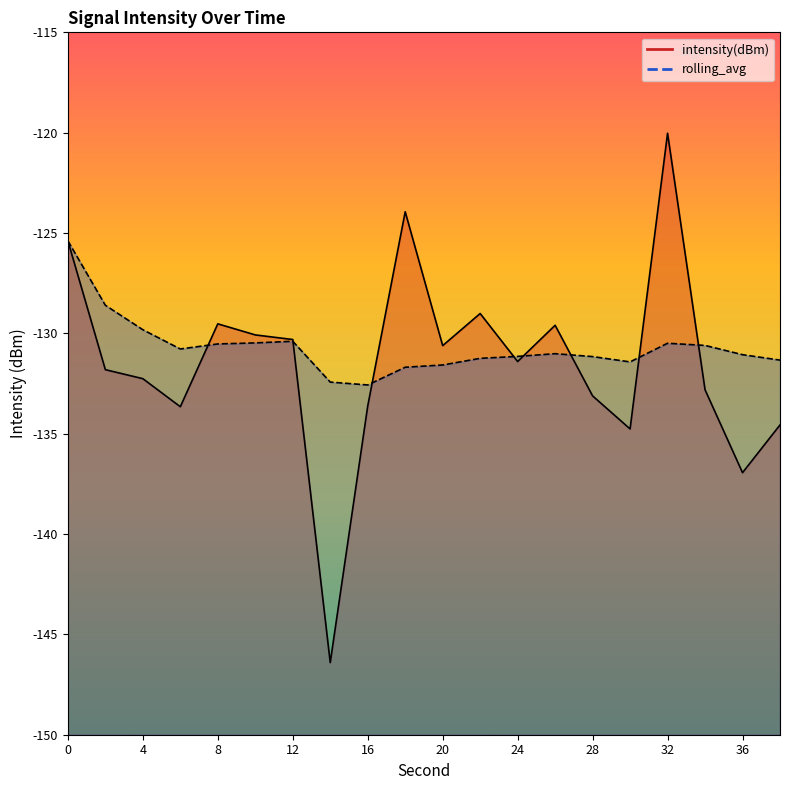

The value of intensity(dBm) at 16 is -179.8. True or false?

False